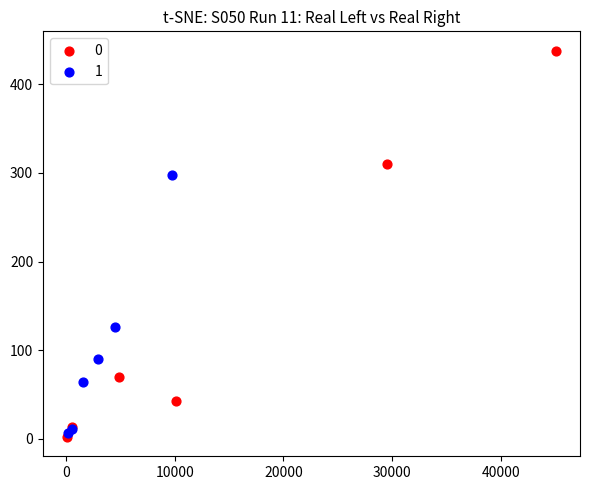

Which series contains the lowest Y value?

0